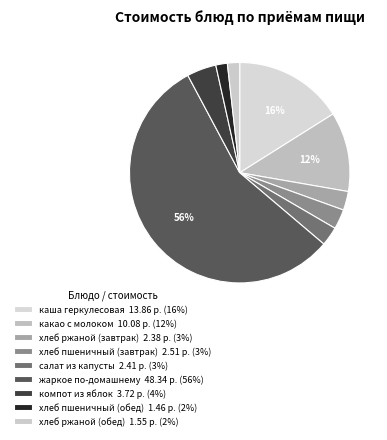

To the nearest percent, what is the combined percentage of какао с молоком and хлеб ржаной (обед)?

13%